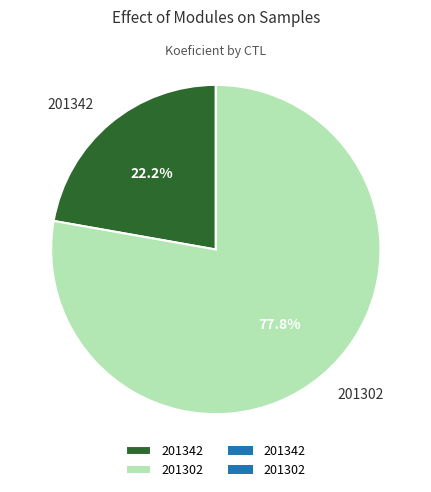

What percentage is NOT represented by 201342?

77.8%